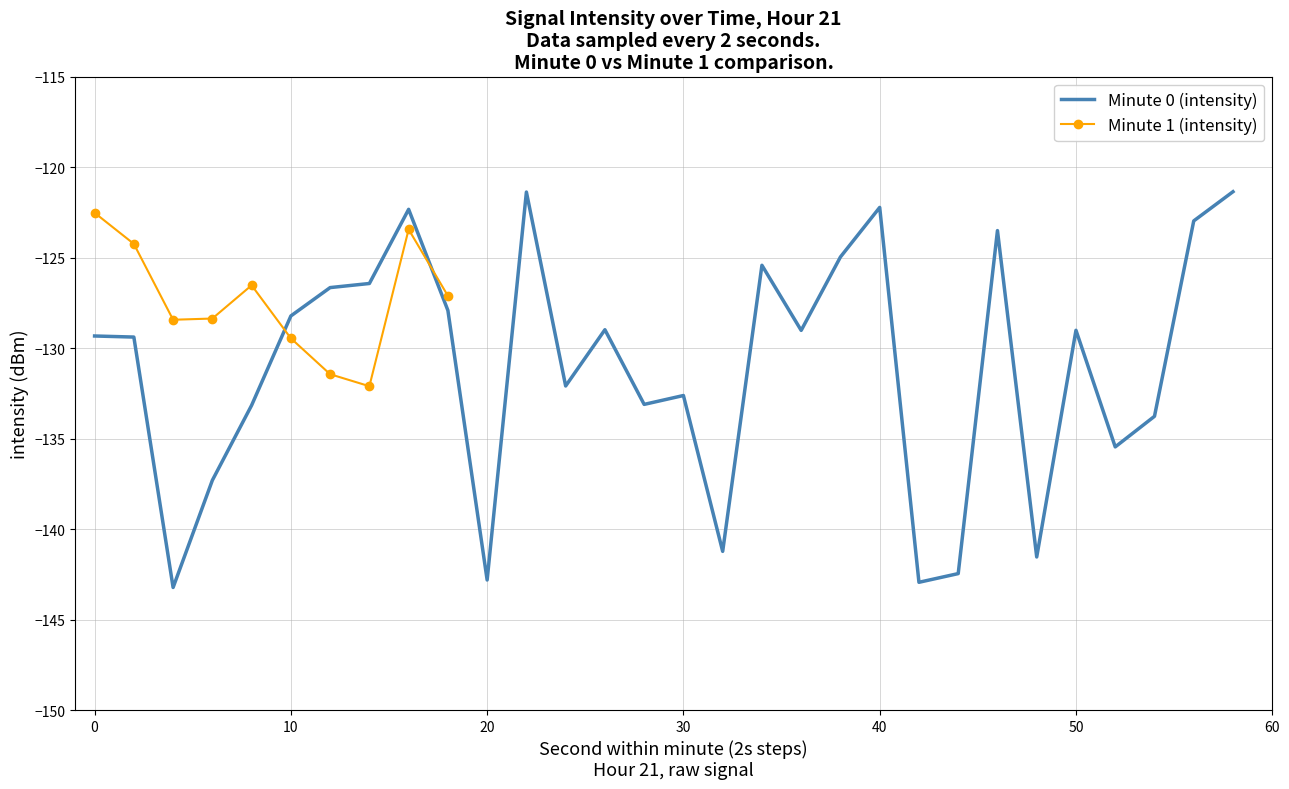

What is the value of the 20th point from the left?

-125.0